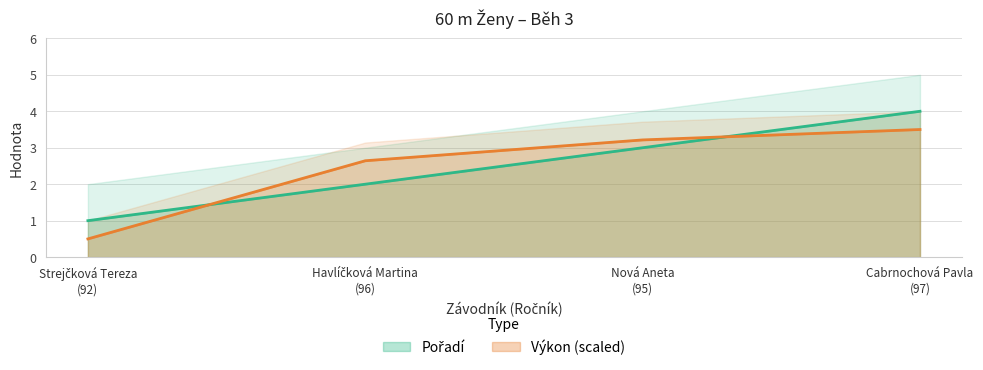

What position from the right is Strejčková Tereza
(92)?

4